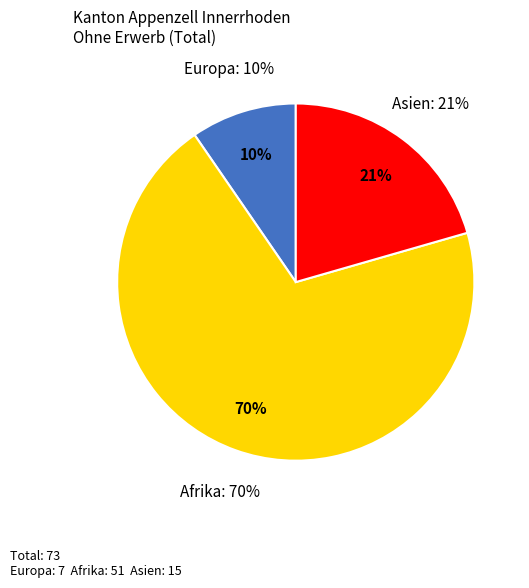

Is Europa the majority of the pie?

No